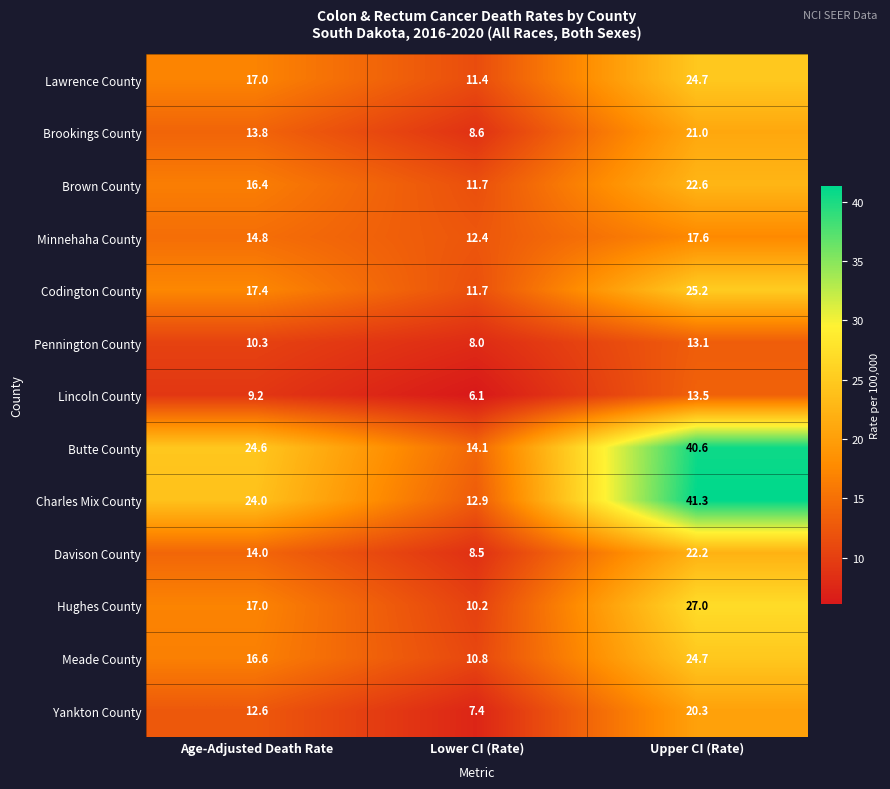

What is the spread (max minus min) of values at Age-Adjusted Death Rate?

15.4